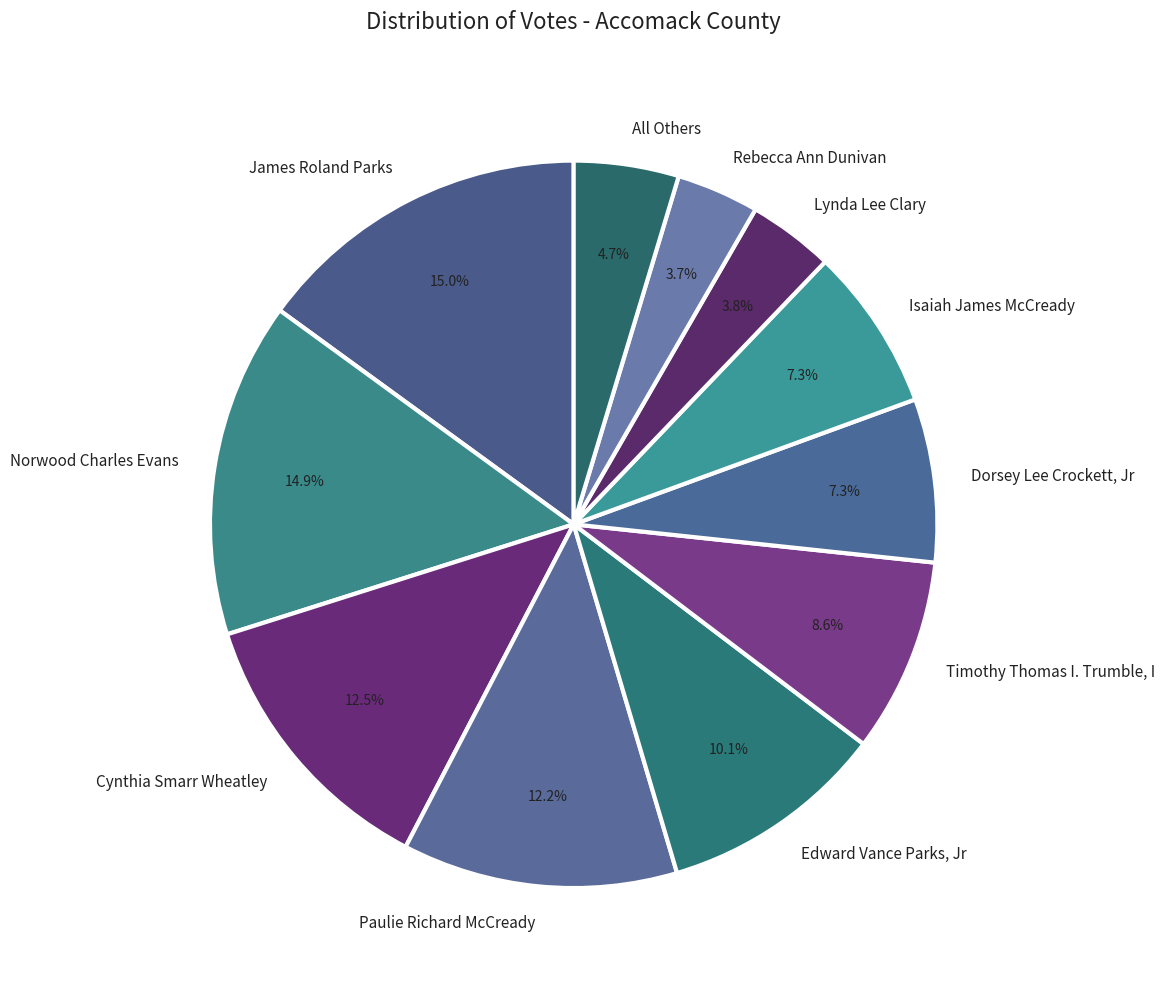

Is there any slice that represents more than half of the pie?

No